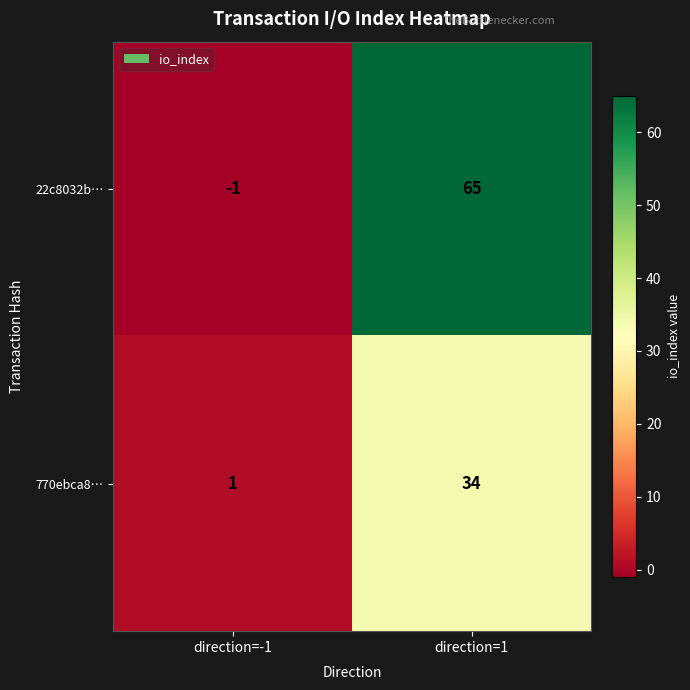

What is the difference between the maximum and minimum values in the 22c8032b… series?

66